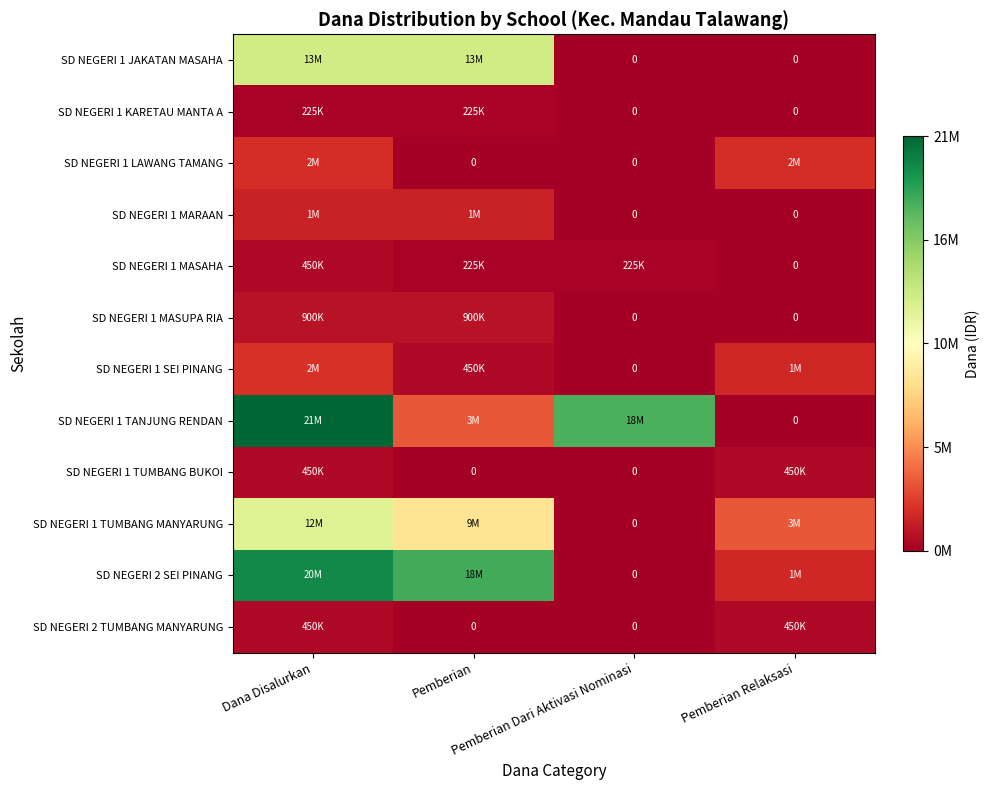

Which has a higher value, Pemberian Dari Aktivasi Nominasi or Pemberian?

Pemberian